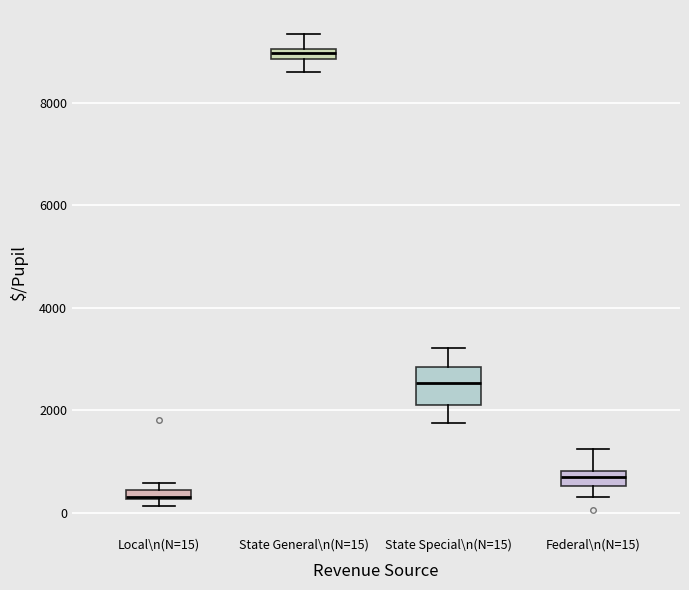

Which box is the tallest, from its lower edge to its upper edge?

State Special\n(N=15)